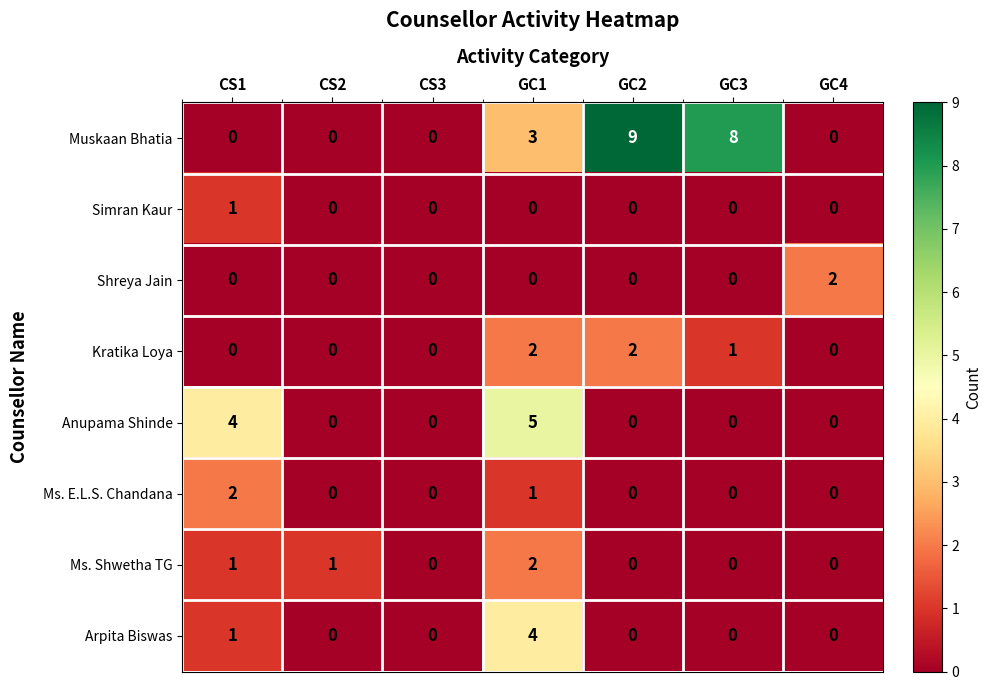

Between CS2 and CS3, which series saw the biggest shift?

Ms. Shwetha TG